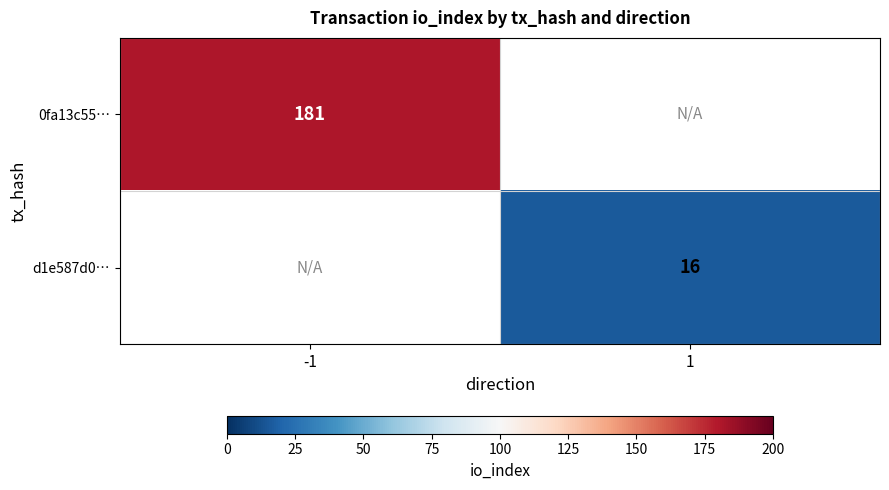

The d1e587d0… series shows 16 at 1. True or false?

True